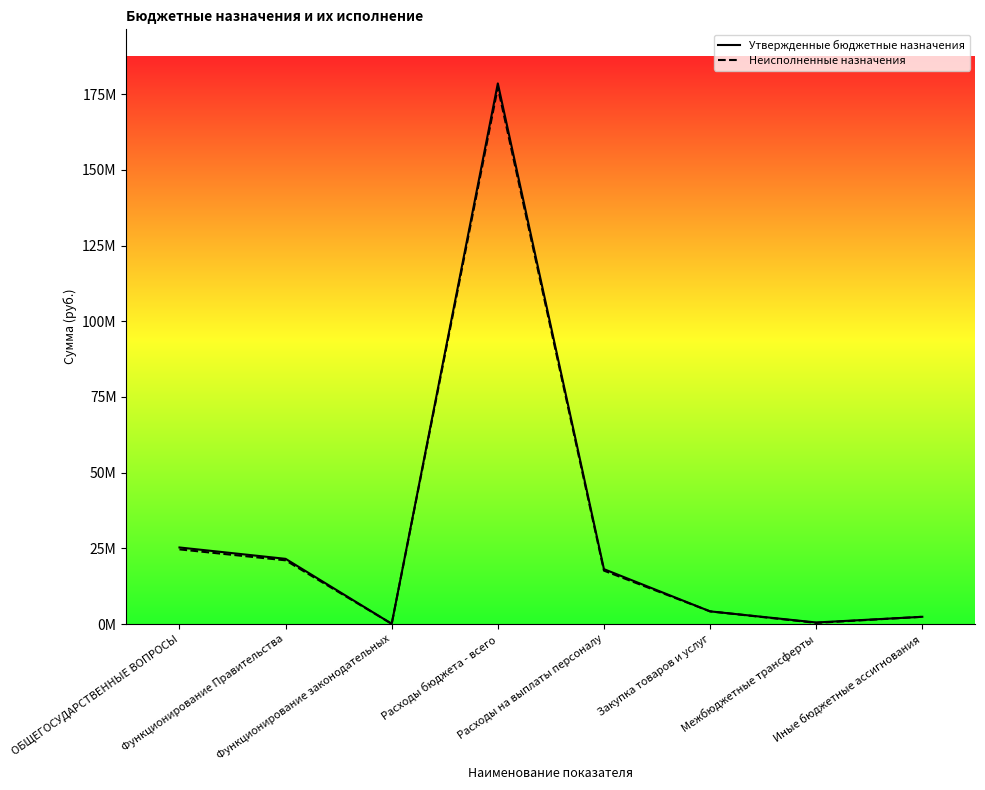

Reading left to right, transcribe all the data shown in this chart.

Утвержденные бюджетные назначения: 25302430.0	21551940.0	100000.0	178539968.9	18149500.0	4205840.0	535690.0	2411400.0
Неисполненные назначения: 24675515.2	21058947.7	100000.0	177223972.3	17656507.7	4205840.0	401767.5	2411400.0